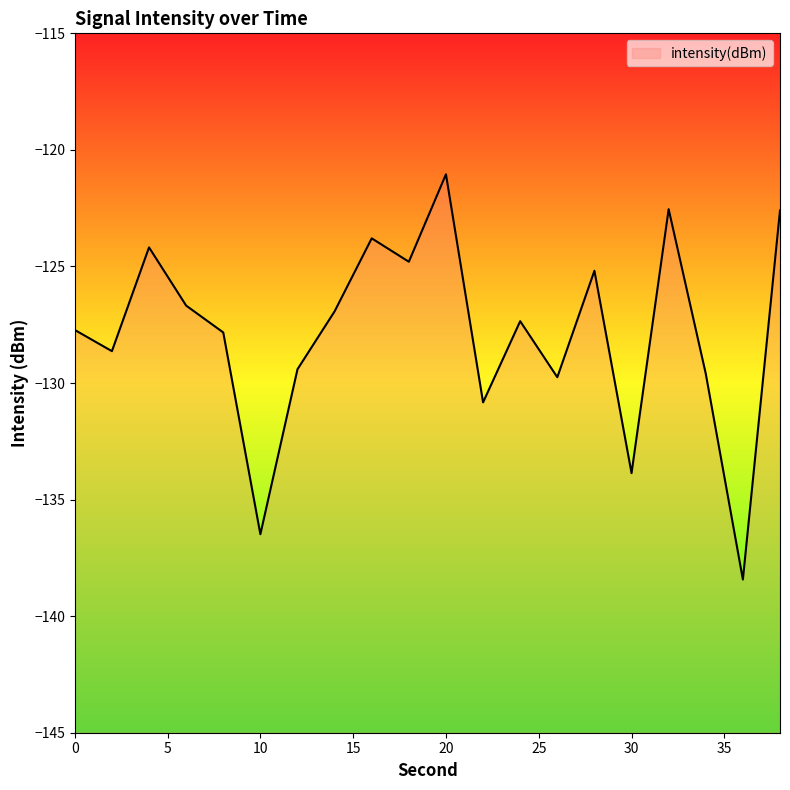

Reading left to right, what are all the values shown in this chart?

-127.7	-128.6	-124.2	-126.7	-127.8	-136.5	-129.4	-126.9	-123.8	-124.8	-121.0	-130.8	-127.3	-129.8	-125.2	-133.9	-122.5	-129.6	-138.4	-122.6